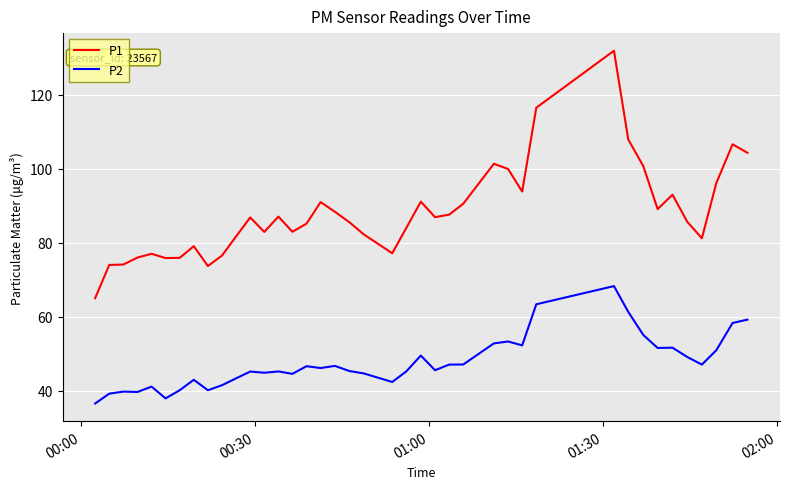

Which series has the largest total across all categories?

P1